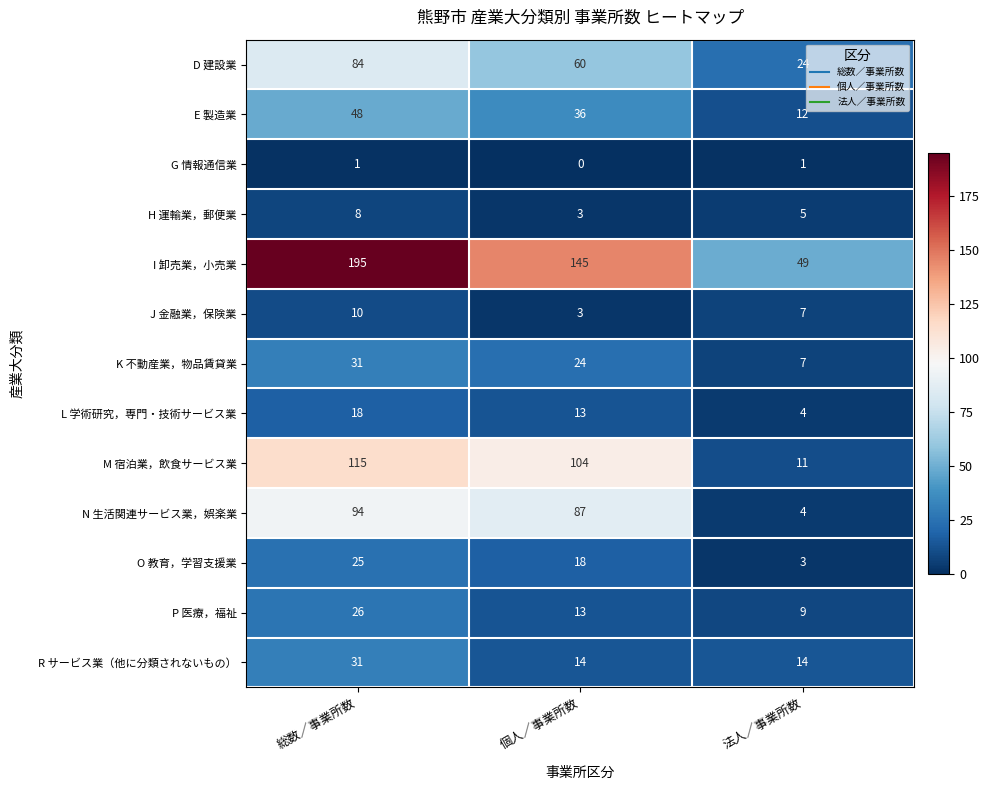

What is the difference between the second highest and minimum values in the I 卸売業，小売業 series?

96